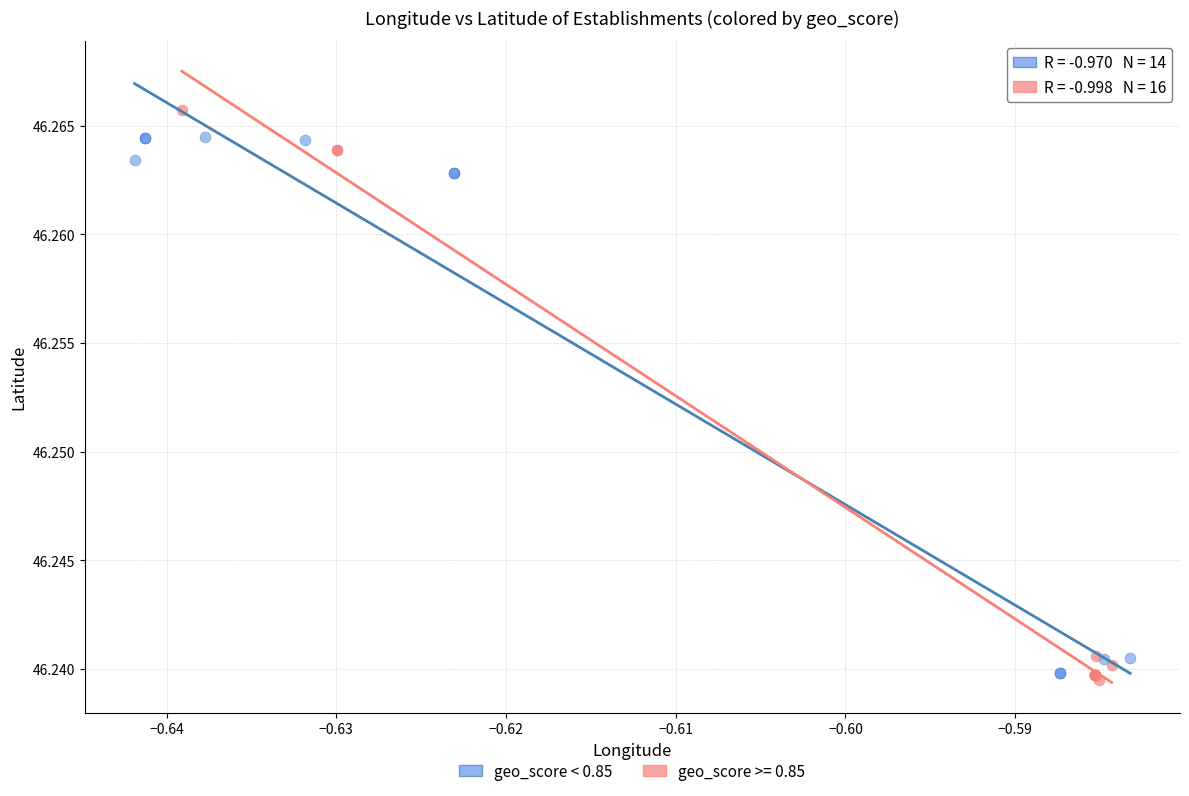

Which series has the largest Y range (max minus min)?

geo_score >= 0.85